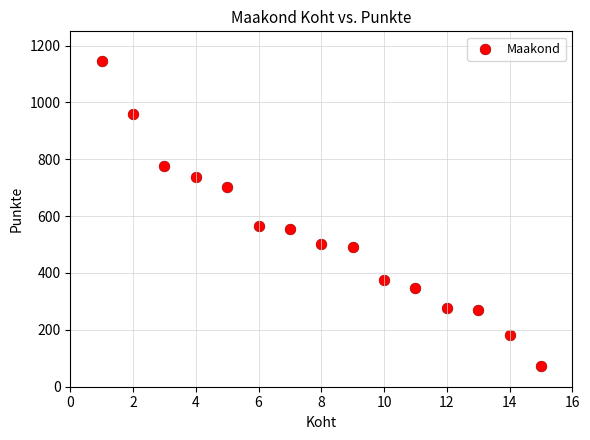

What is the range of Y values (max minus min)?

1073